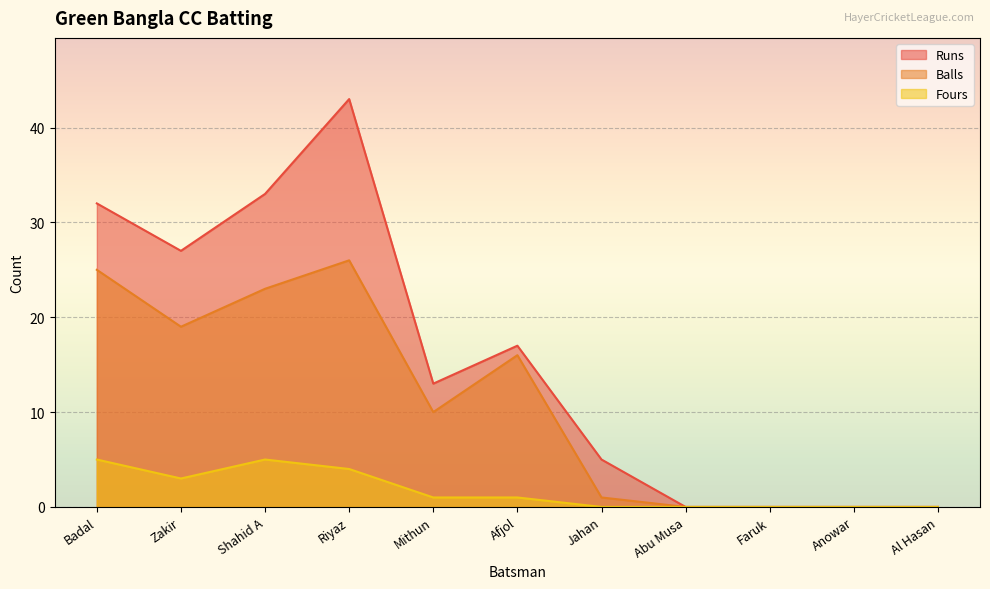

What are all the series names shown in the legend?

Runs, Balls, Fours